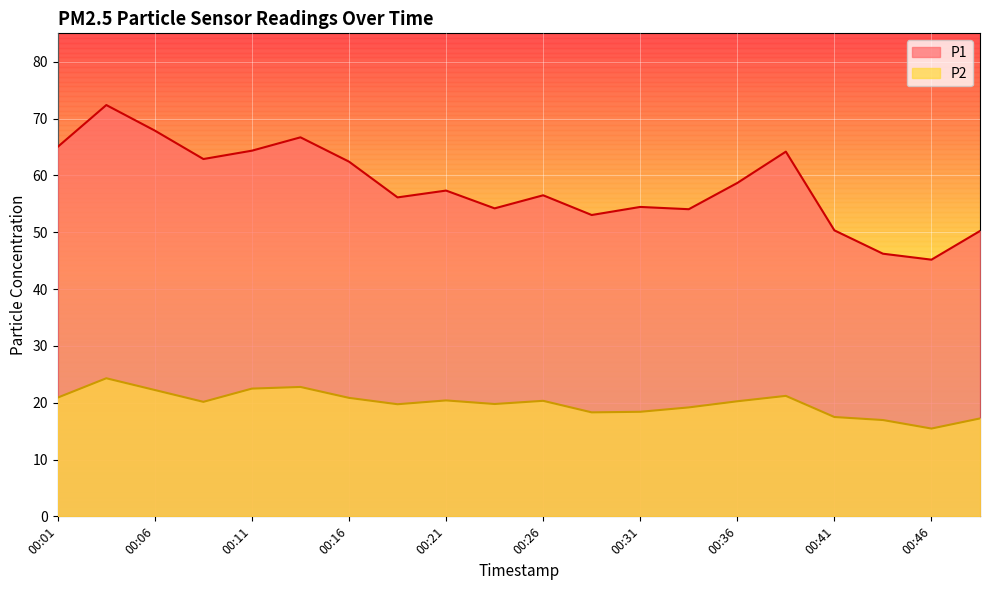

List the series in order of their peak value, highest first.

P1, P2